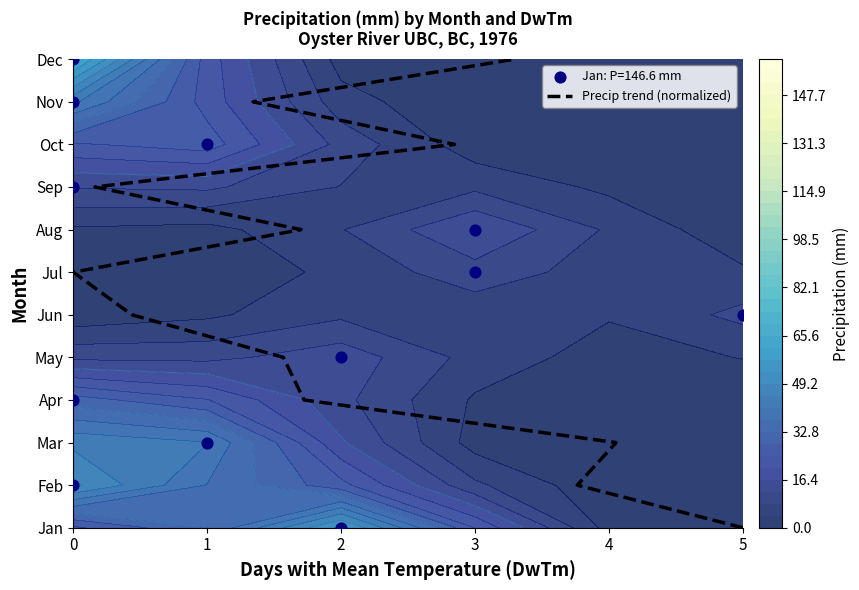

What is the difference between the maximum and second lowest values?

10